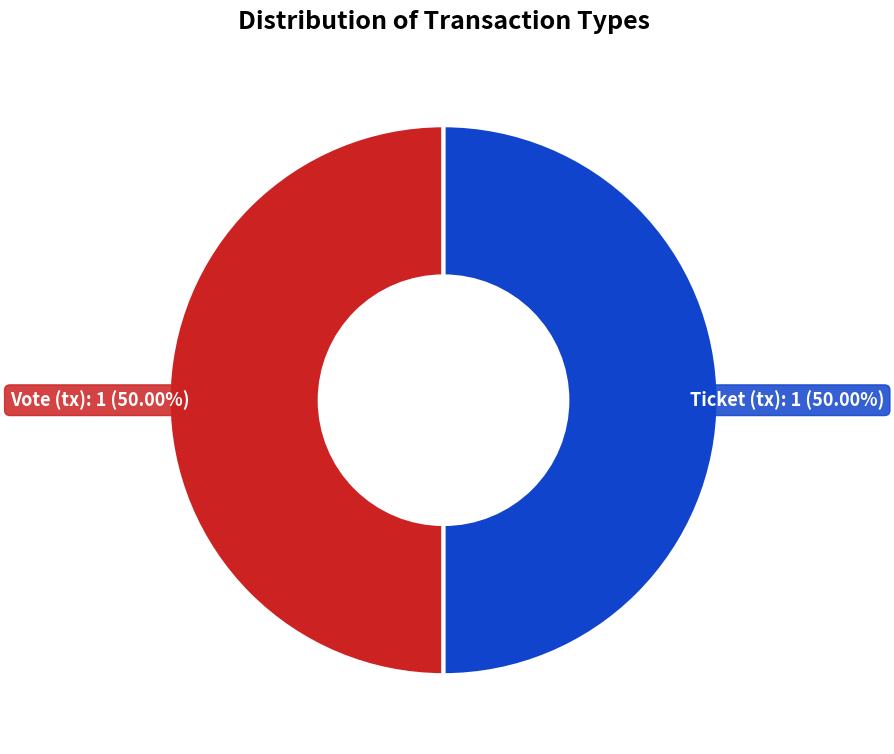

Approximately how many times larger is the value at Vote compared to Ticket?

1.0